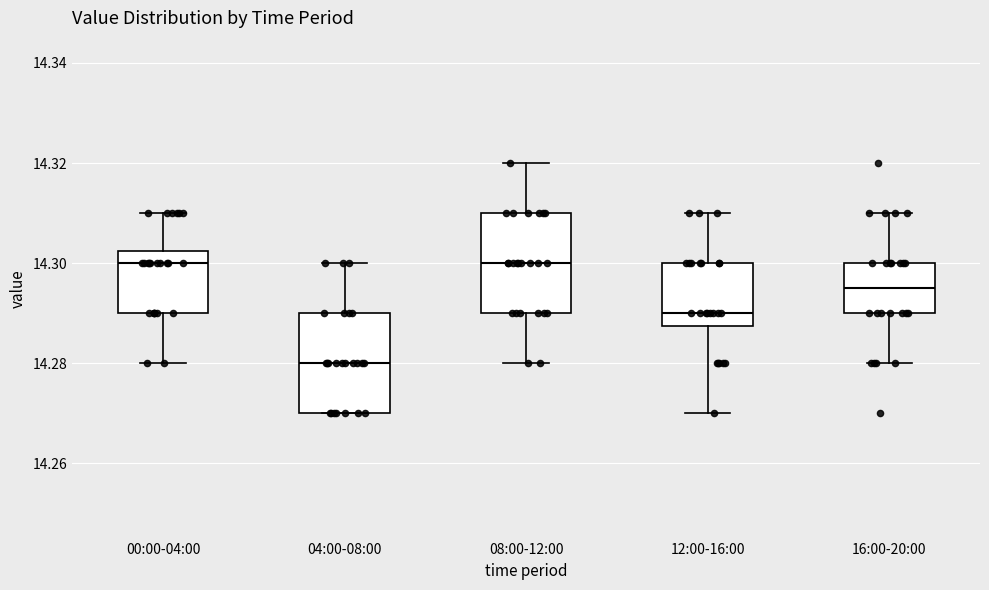

Reading left to right, read every box against the y-axis: the position of its median line, the range the box covers, and the ends of its whiskers. The values are not printed on the chart, so give them approximately, as read against the axis.

00:00-04:00: median 14.300, box 14.290 to 14.302, whiskers 14.280 to 14.310
04:00-08:00: median 14.280, box 14.270 to 14.290, whiskers 14.270 to 14.300
08:00-12:00: median 14.300, box 14.290 to 14.310, whiskers 14.280 to 14.320
12:00-16:00: median 14.290, box 14.288 to 14.300, whiskers 14.270 to 14.310
16:00-20:00: median 14.296, box 14.290 to 14.300, whiskers 14.280 to 14.310